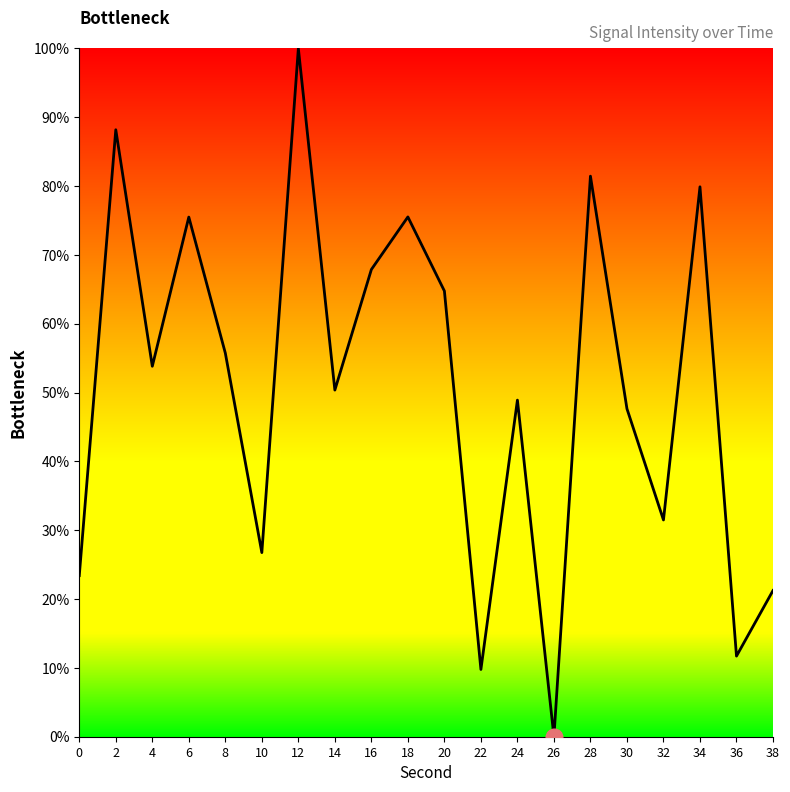

What is the difference between the maximum and second lowest values?

90.2